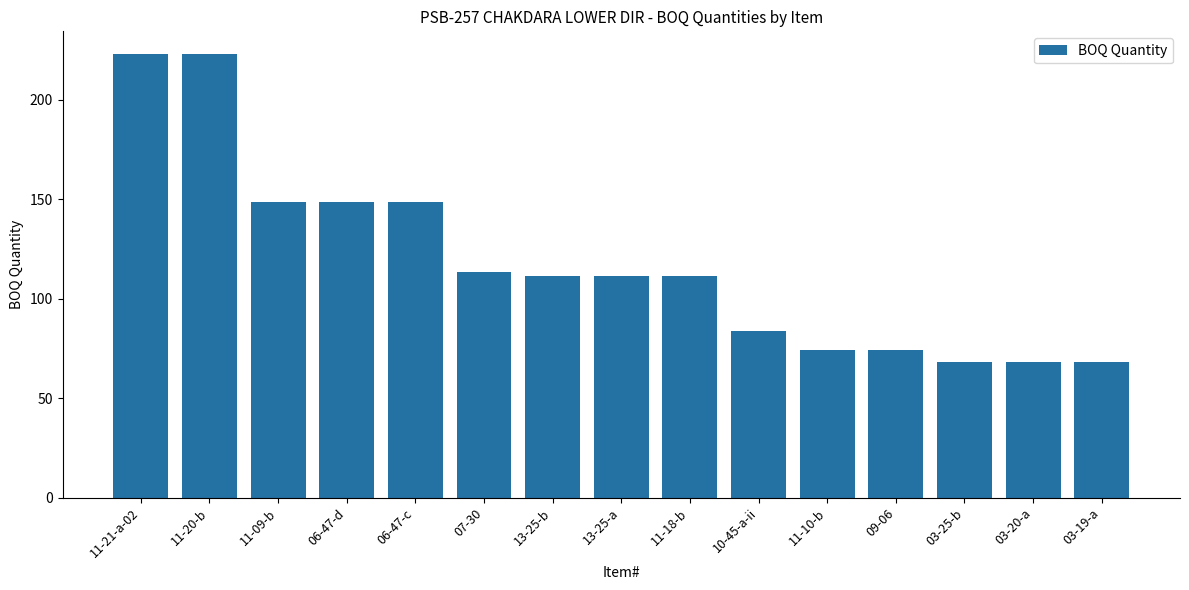

The value at 03-25-b is 68.0. True or false?

True